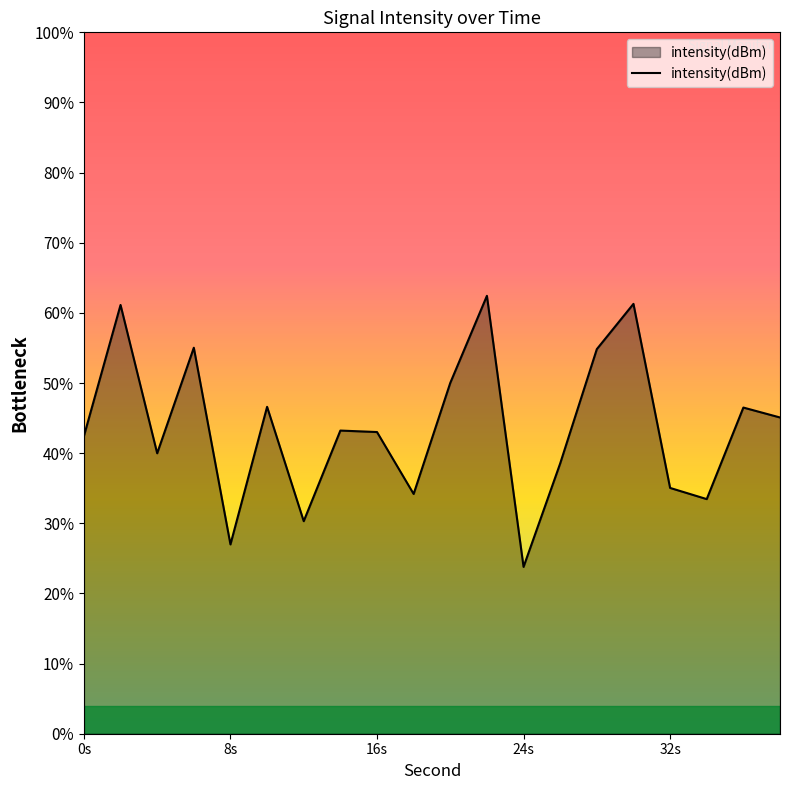

Is it true that the value at 22 is -123.8?

True